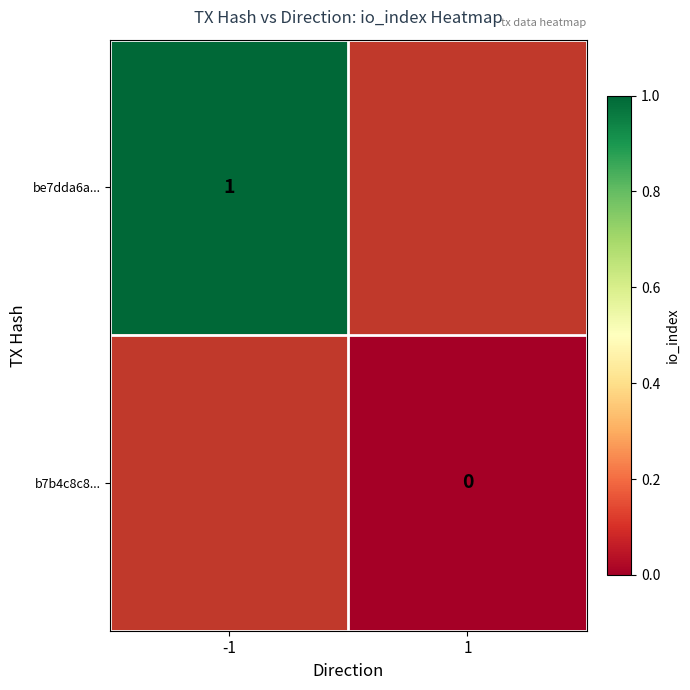

At how many categories does at least one series exceed 0?

1